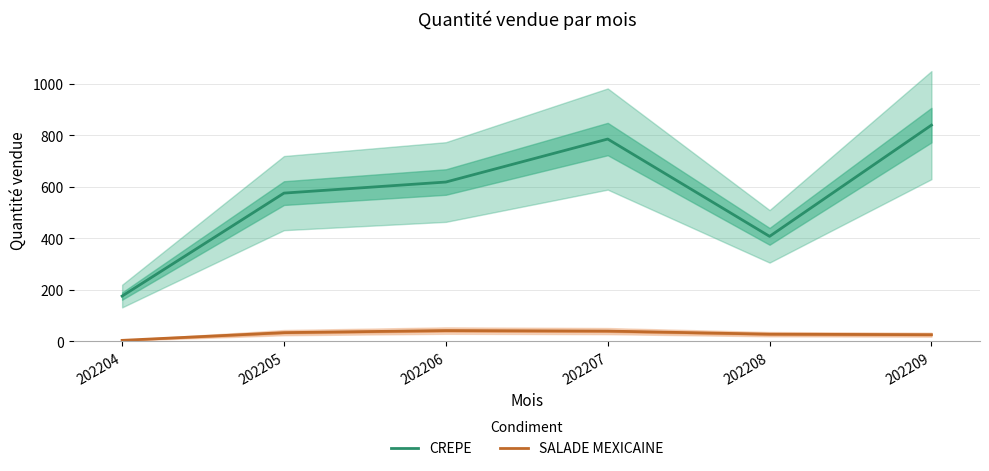

Between 202205 and 202207, which series saw the biggest shift?

CREPE